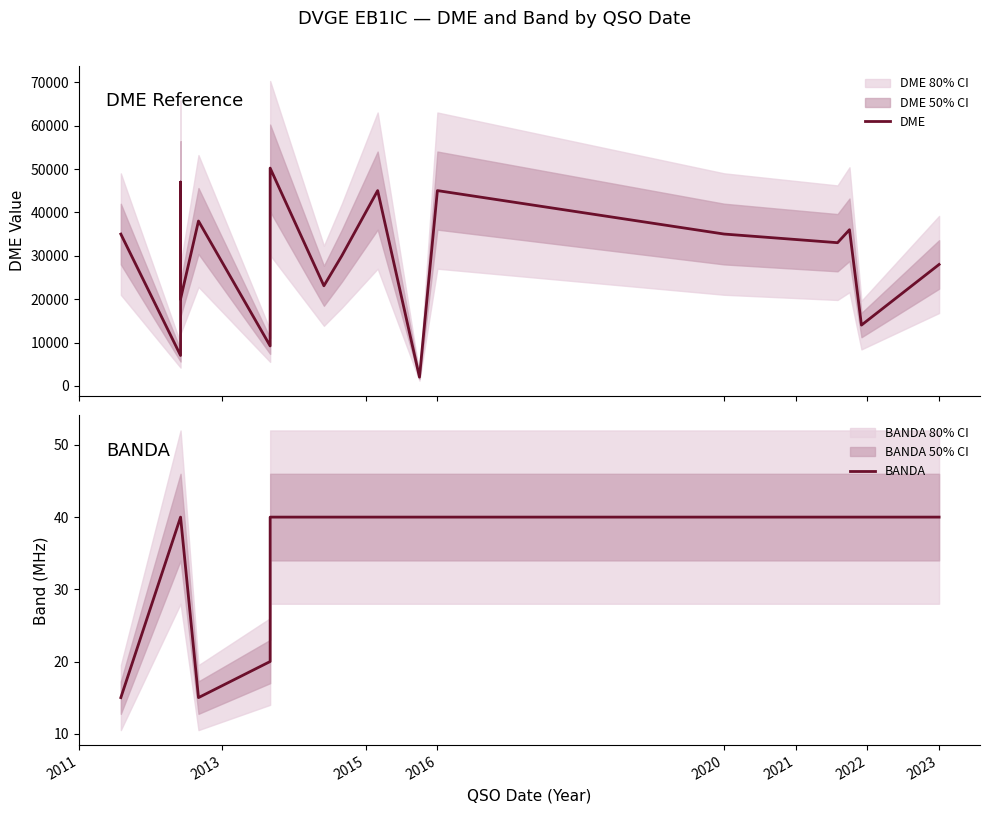

What is the sum of all DME values?

497888